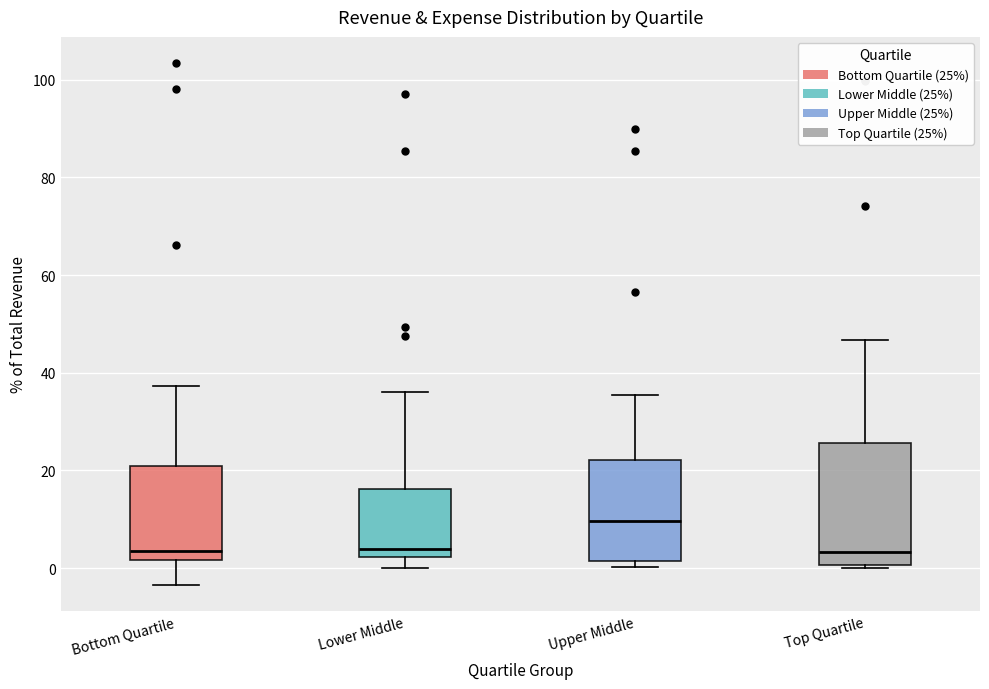

Reading left to right, read every box against the y-axis: the position of its median line, the range the box covers, and the ends of its whiskers. The values are not printed on the chart, so give them approximately, as read against the axis.

Bottom Quartile: median 4, box 2 to 22, whiskers -4 to 38
Lower Middle: median 4, box 2 to 16, whiskers 0 to 36
Upper Middle: median 10, box 2 to 22, whiskers 0 to 36
Top Quartile: median 4, box 0 to 26, whiskers 0 to 46